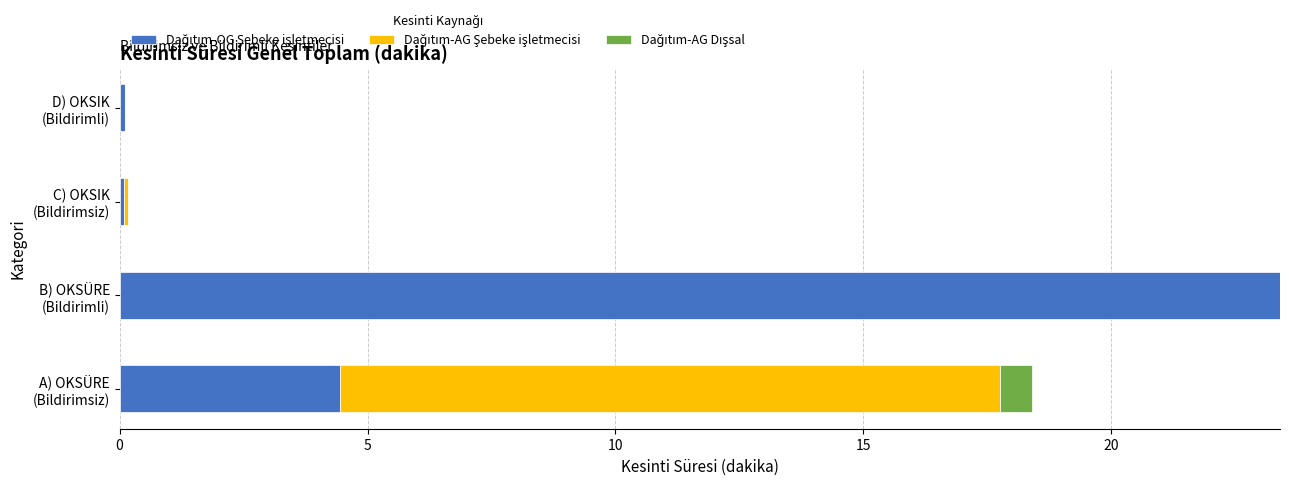

Count the number of data series in this chart.

3